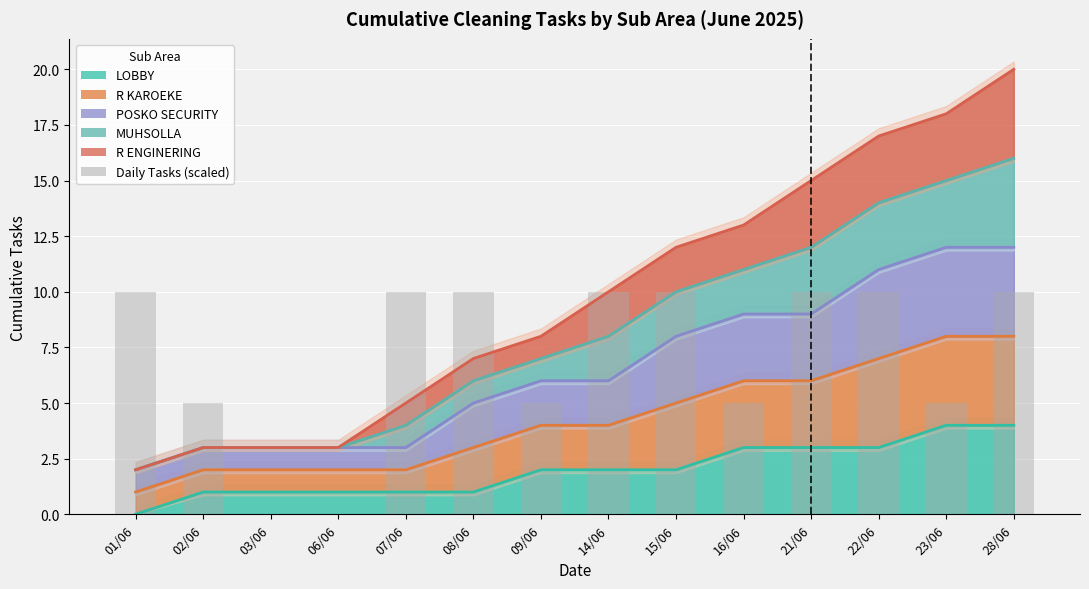

What is the change in value from 16/06 to 22/06?

+5